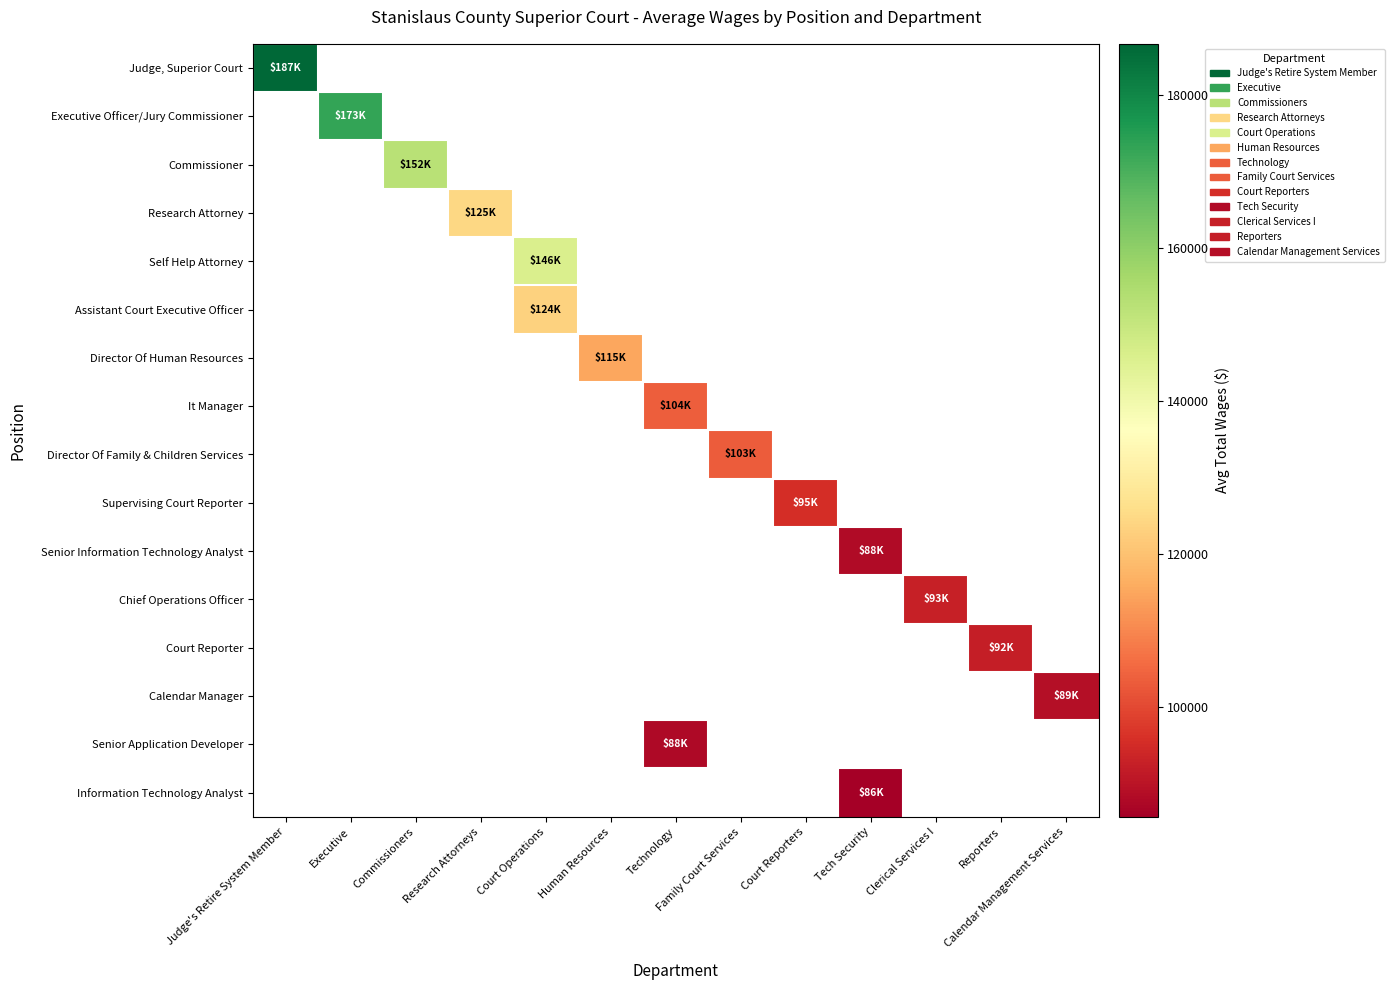

Count the number of categories in the chart.

13